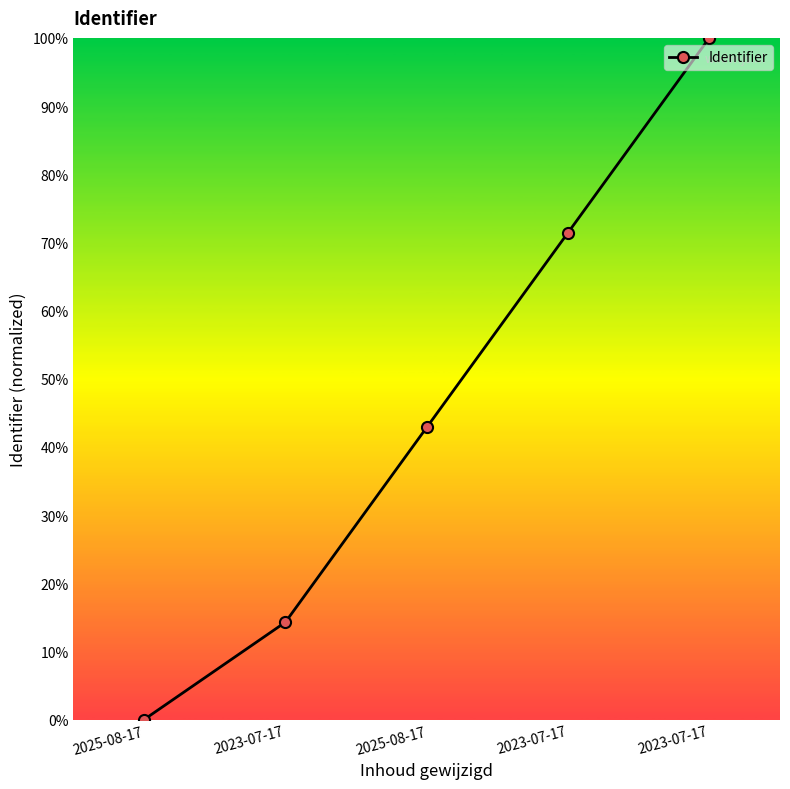

Rank the categories by value from highest to lowest.

2023-07-17, 2023-07-17, 2025-08-17, 2023-07-17, 2025-08-17